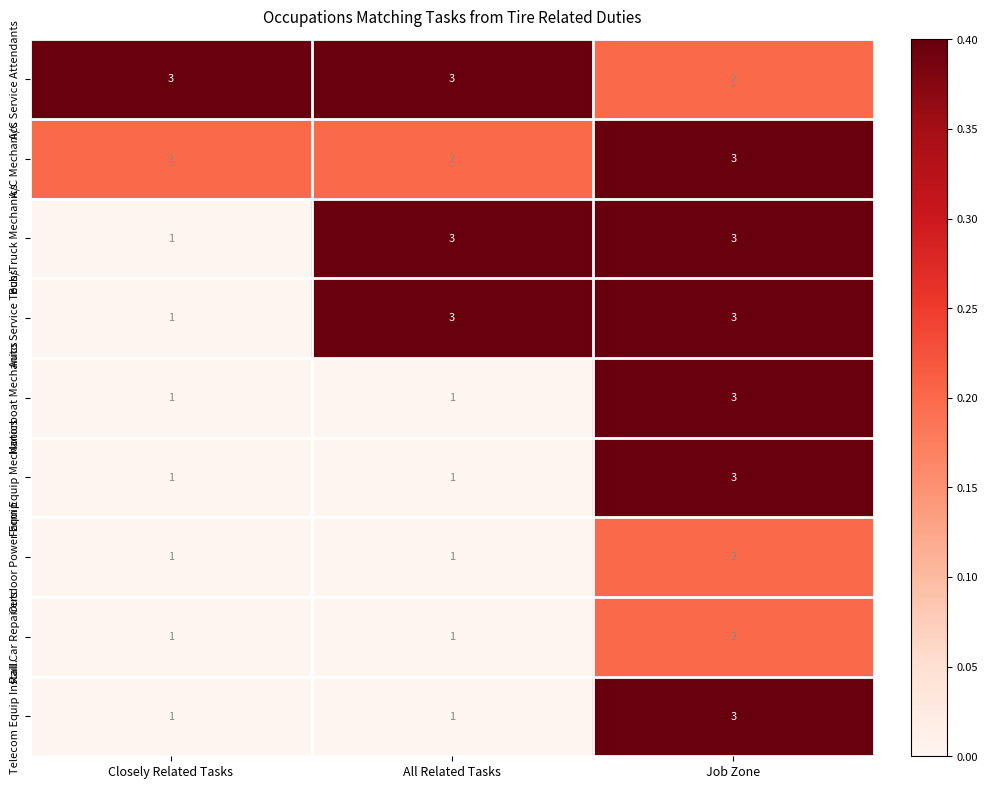

True or false: Bus/Truck Mechanics has a value of 1 at All Related Tasks.

False